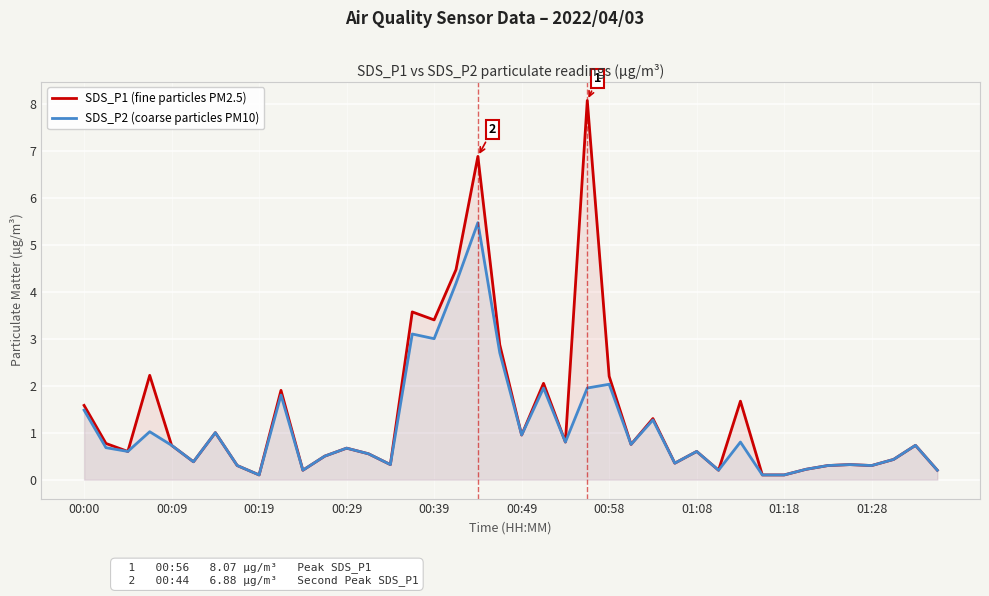

What is the maximum value shown in the chart?

8.1